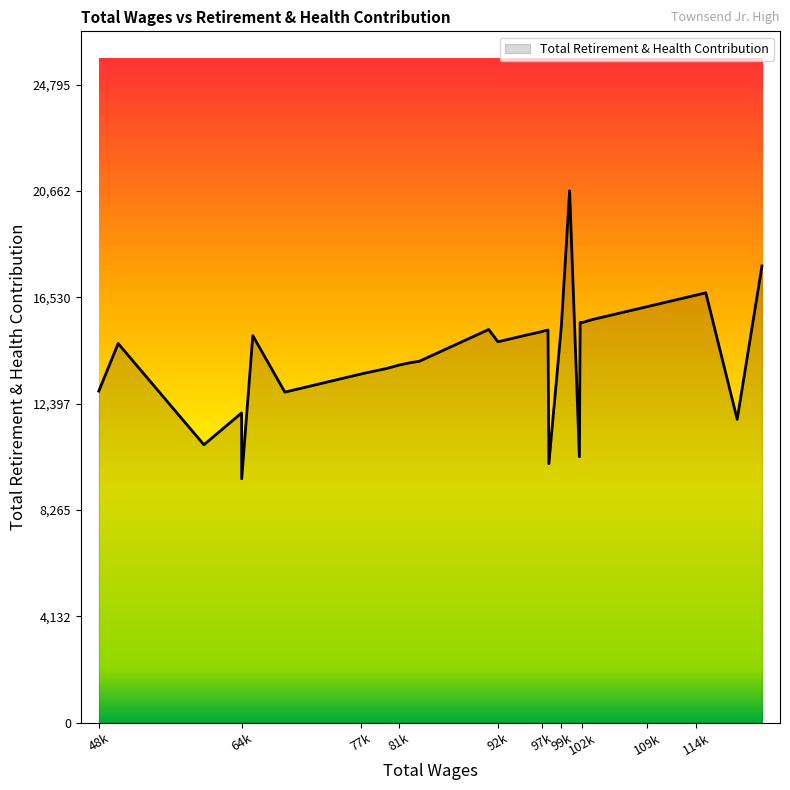

What is the smallest value displayed?

9475